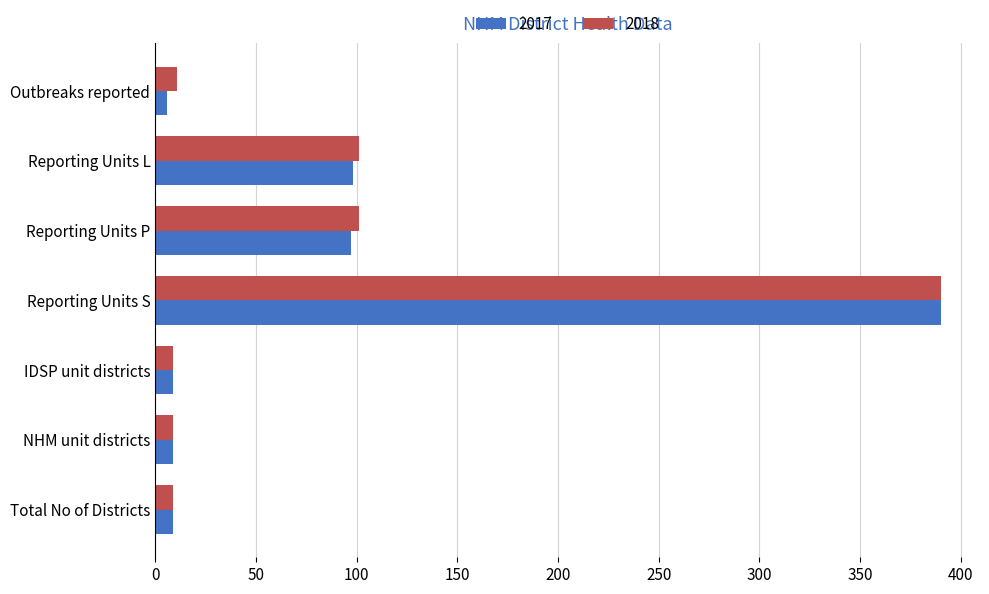

True or false: 2017 has a value of 9 at IDSP unit districts.

True